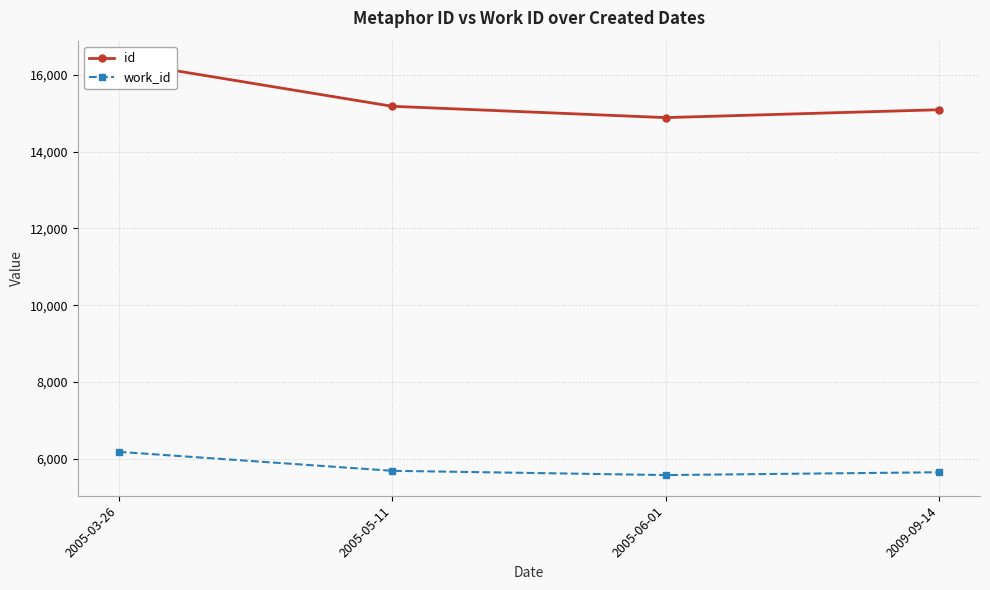

How many data points in id are above 15184?

1